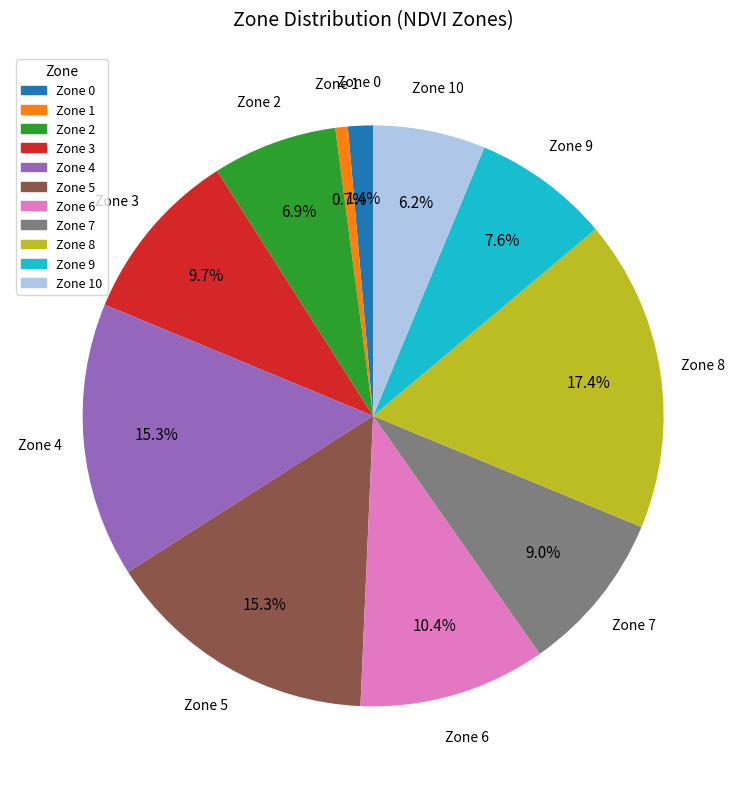

Is there any slice that represents more than half of the pie?

No